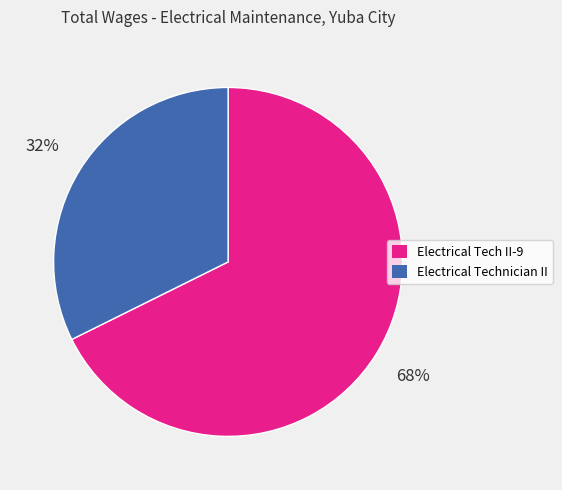

Rank the categories by value from highest to lowest.

Electrical Tech II-9, Electrical Technician II